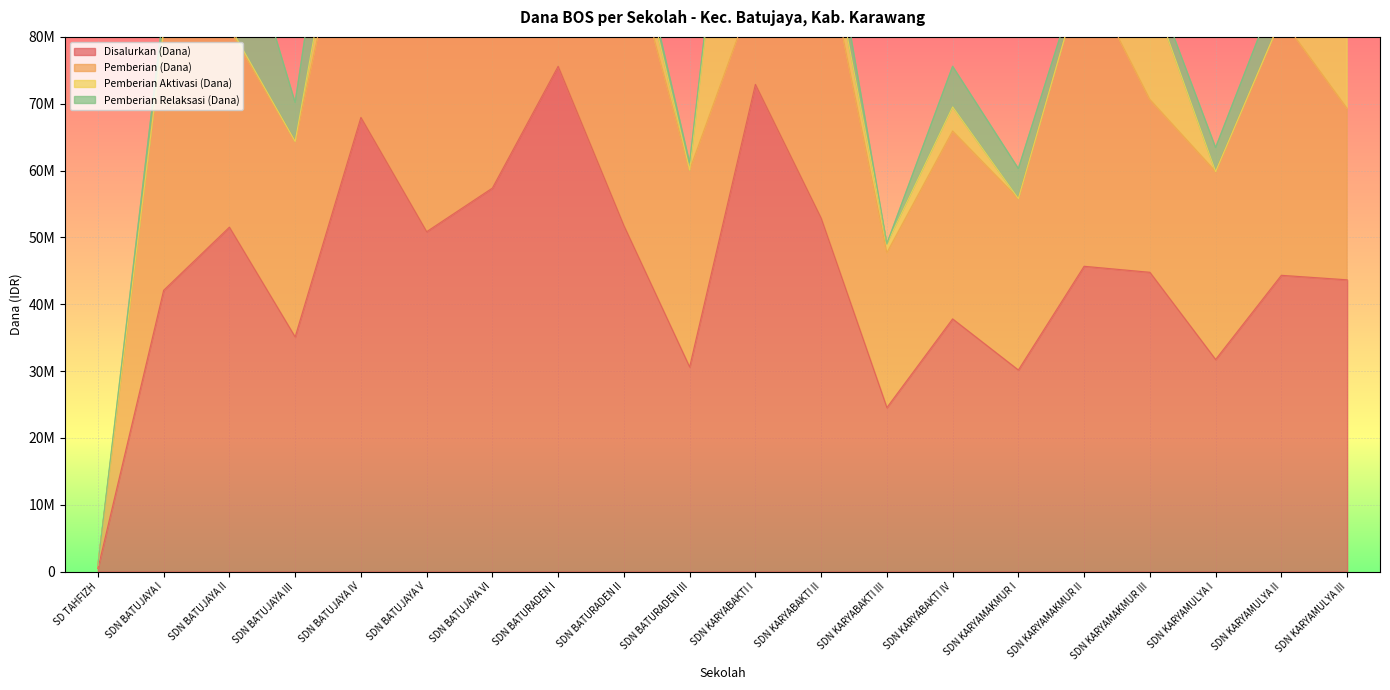

True or false: Pemberian Relaksasi (Dana) and Disalurkan (Dana) intersect in this chart.

False